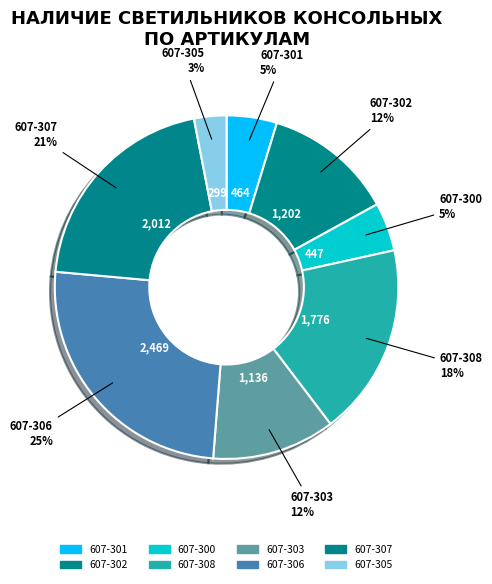

The 607-303 slice represents 26% of the pie. True or false?

False